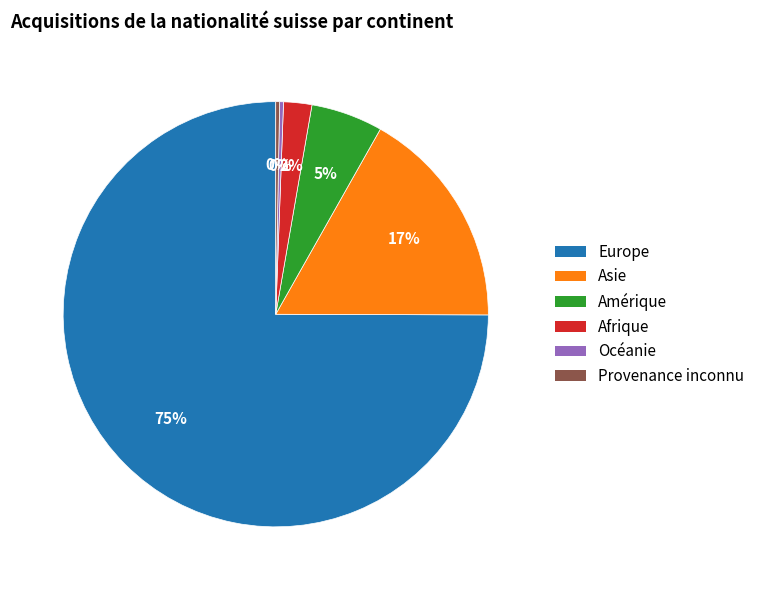

To the nearest percent, what is the combined percentage of Amérique and Asie?

22%